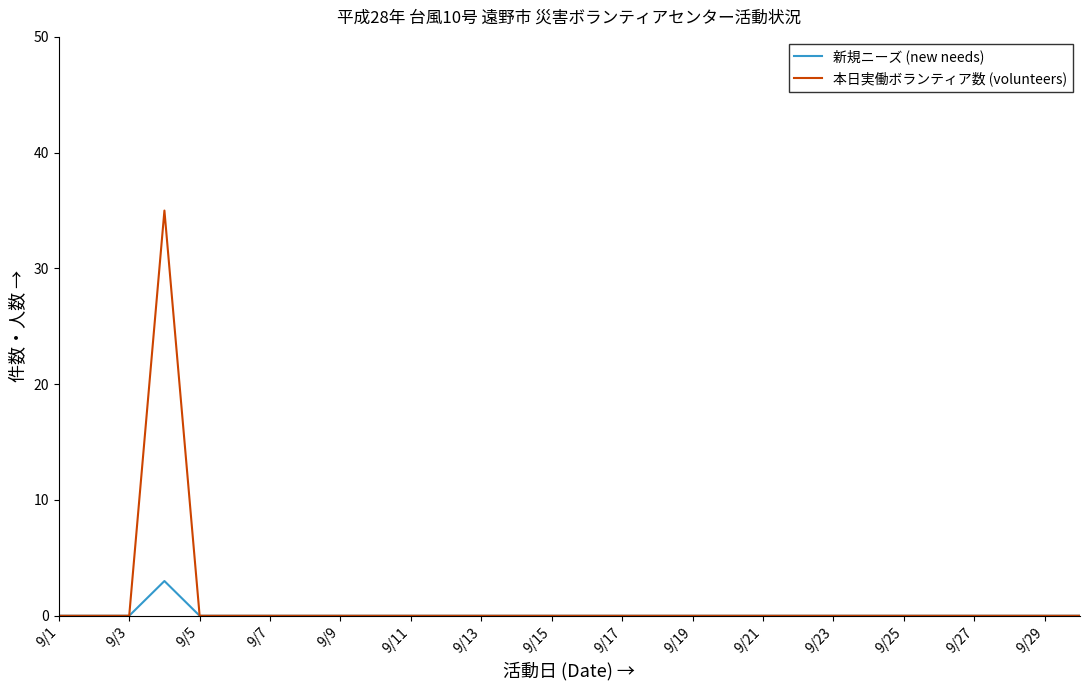

Reading right to left, transcribe all the data shown in this chart.

新規ニーズ (new needs): 0	0	0	0	0	0	0	0	0	0	0	0	0	0	0	0	0	0	0	0	0	0	0	0	0	0	3	0	0	0
本日実働ボランティア数 (volunteers): 0	0	0	0	0	0	0	0	0	0	0	0	0	0	0	0	0	0	0	0	0	0	0	0	0	0	35	0	0	0